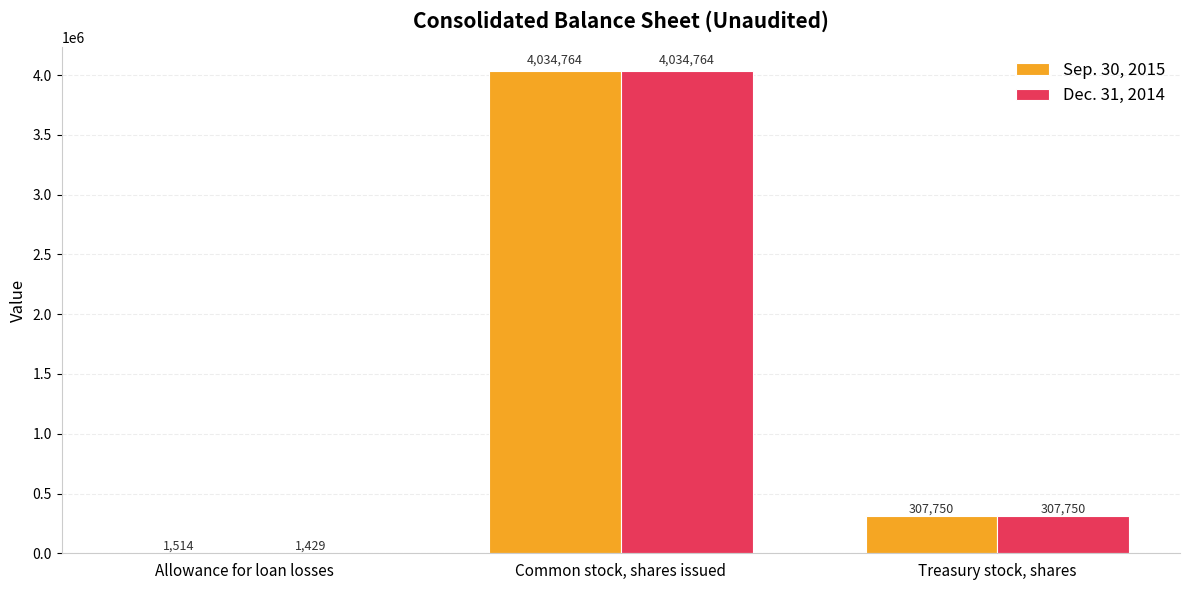

True or false: Dec. 31, 2014 has a value of 4034764 at Common stock, shares issued.

True